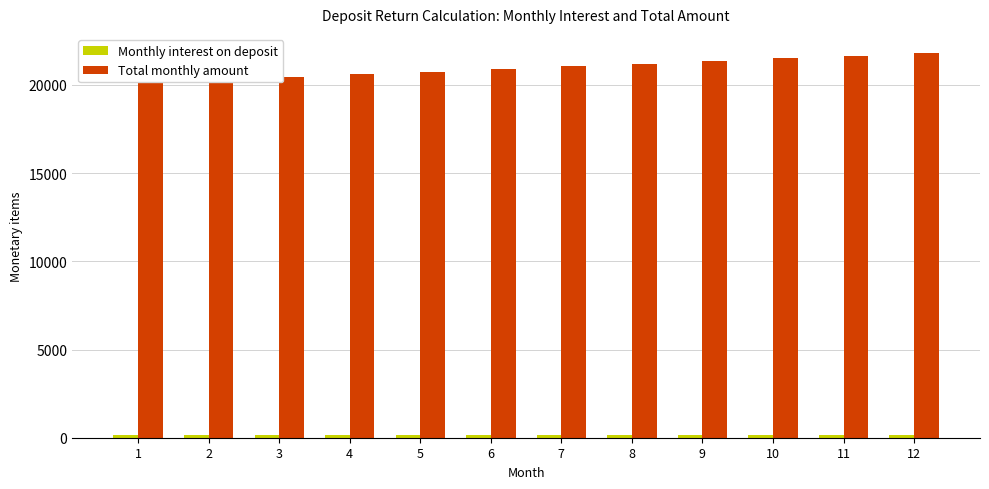

Which series has the largest range (max minus min)?

Total monthly amount